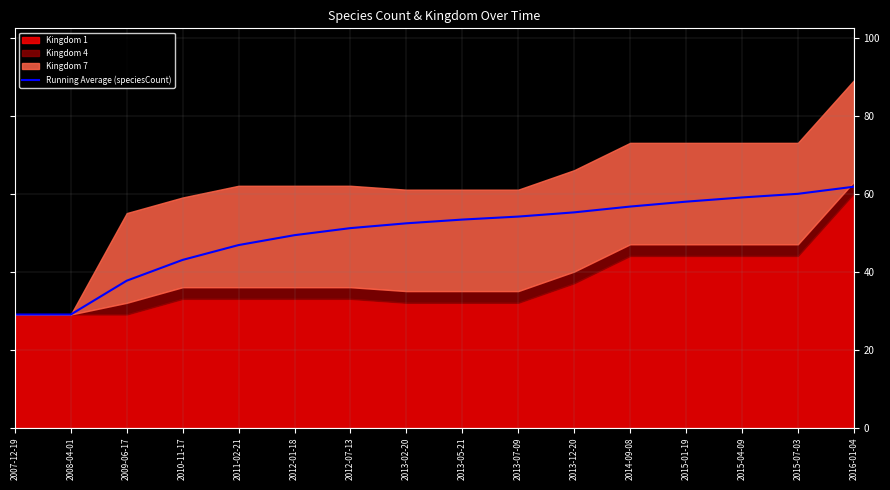

Reading left to right, transcribe all the data shown in this chart.

29.0	29.0	37.7	43.0	46.8	49.3	51.1	52.4	53.3	54.1	55.2	56.7	57.9	59.0	59.9	61.8